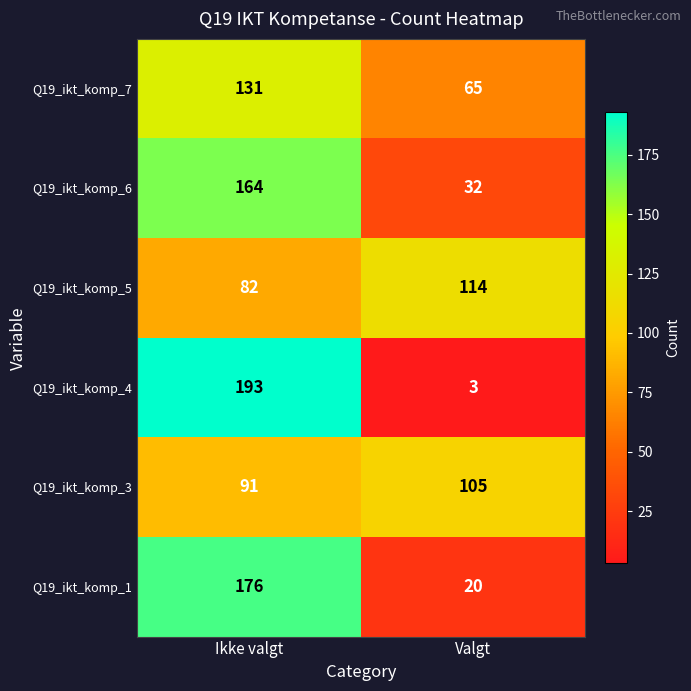

How many values in the Q19_ikt_komp_5 series are below 114?

1